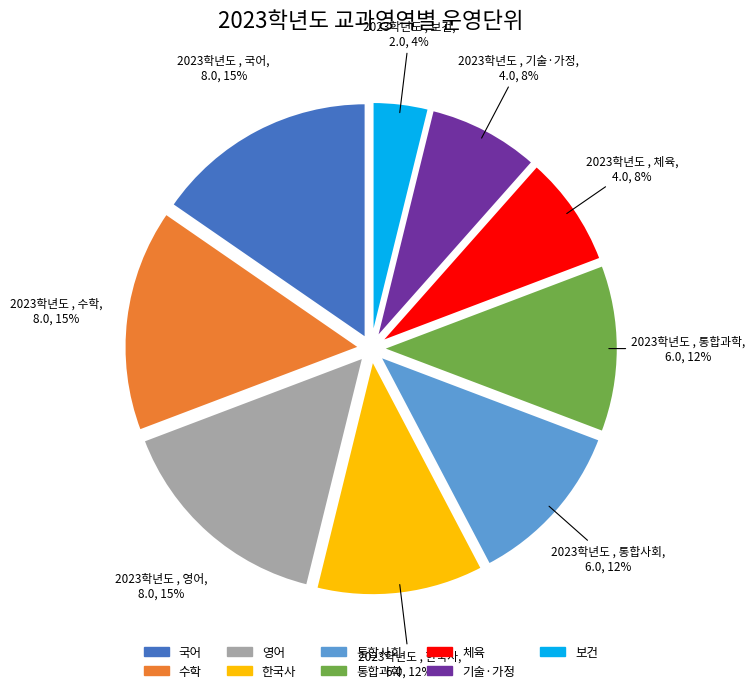

The 보건 slice represents 4% of the pie. True or false?

True